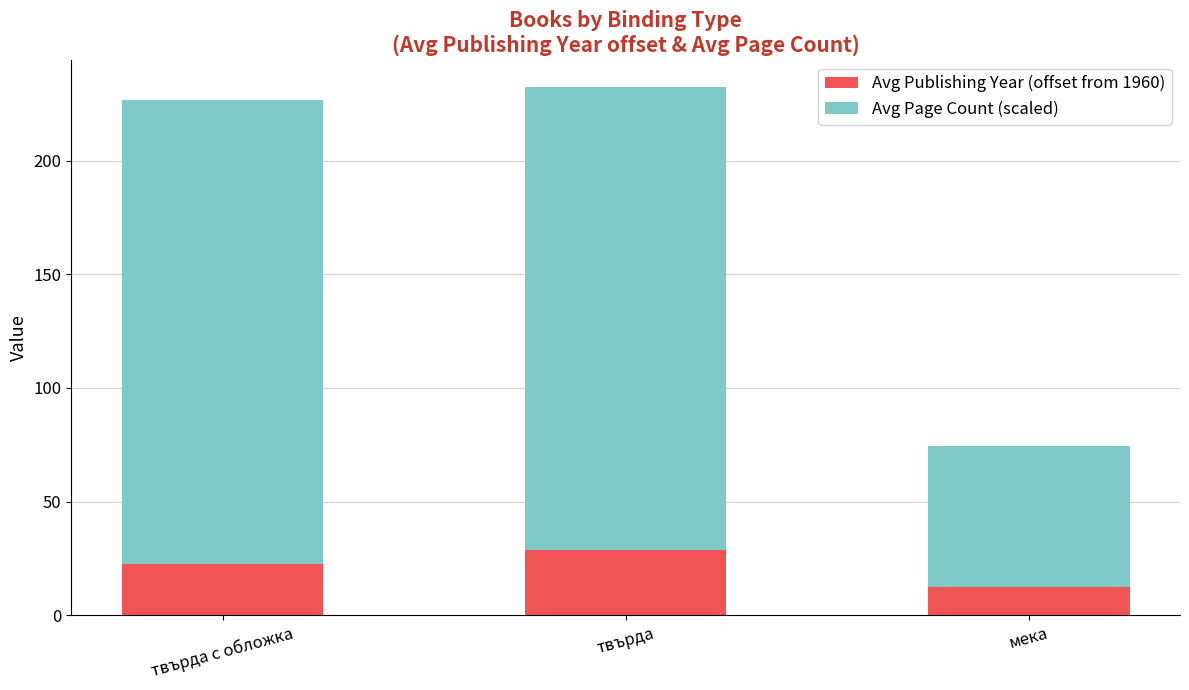

The Avg Publishing Year (offset from 1960) series shows 28.5 at твърда. True or false?

True